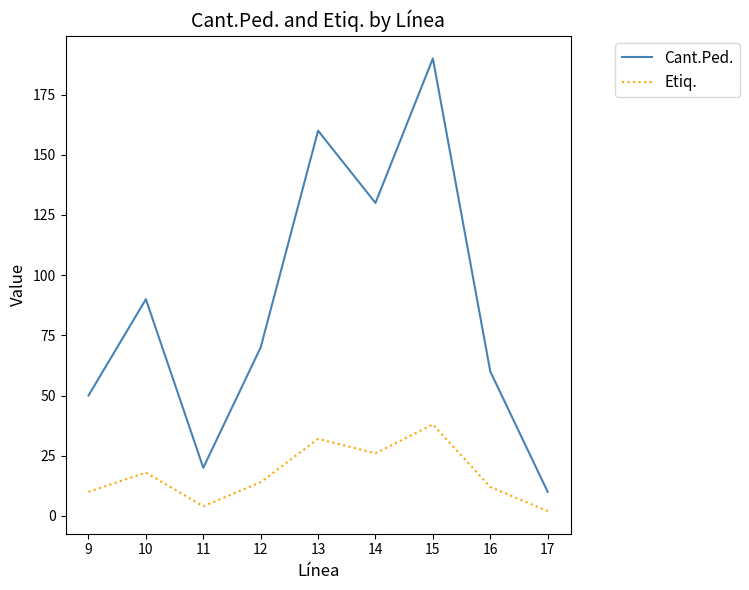

Reading right to left, extract all data points from this chart.

Cant.Ped.: 10	60	190	130	160	70	20	90	50
Etiq.: 2	12	38	26	32	14	4	18	10